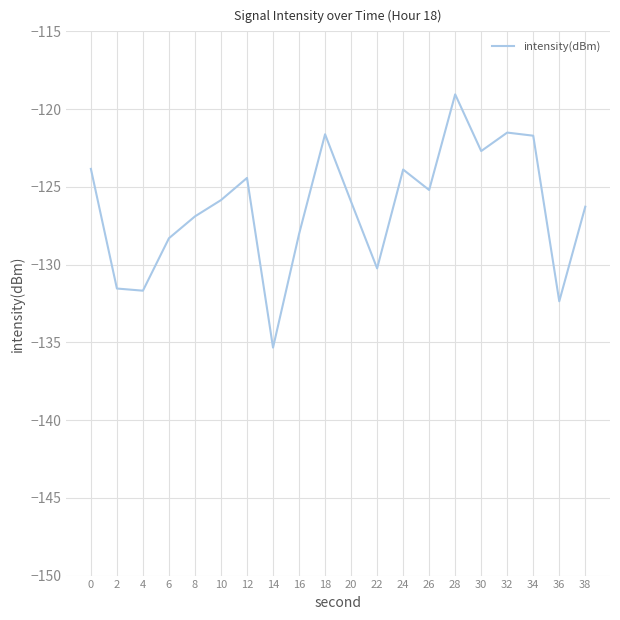

True or false: the data has more than 1 interior local peaks.

True